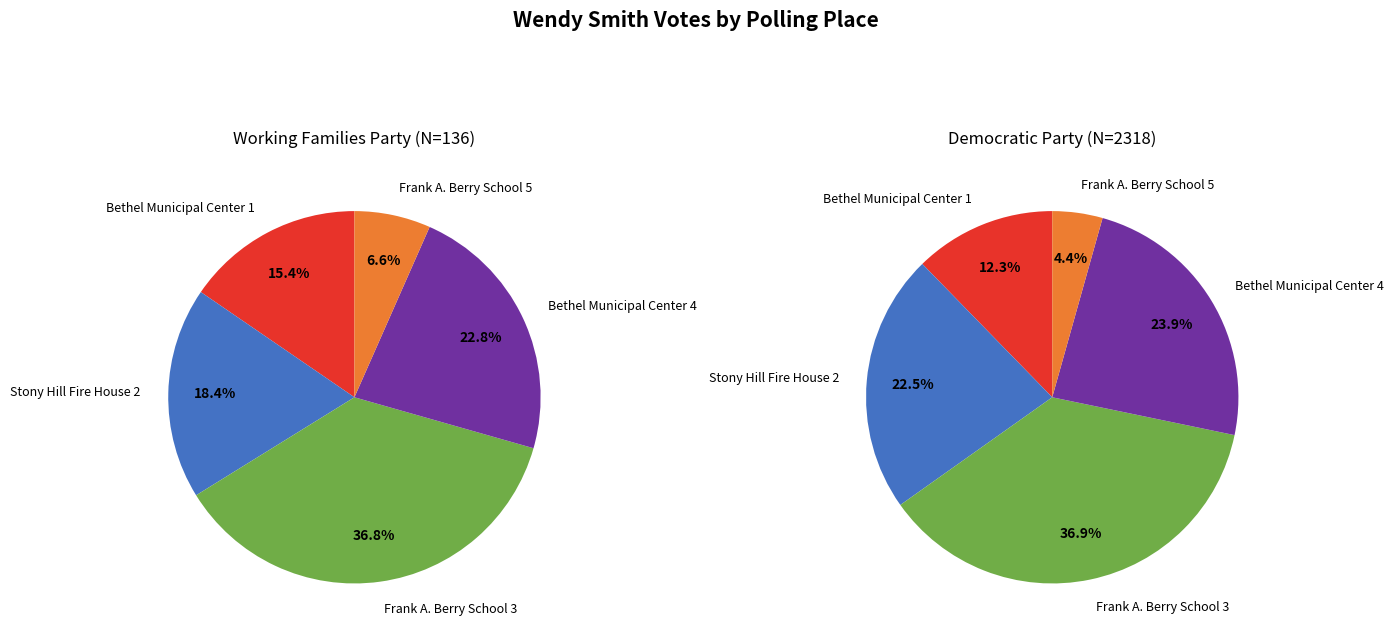

Does Stony Hill Fire House 2 account for over 50% of the chart?

No